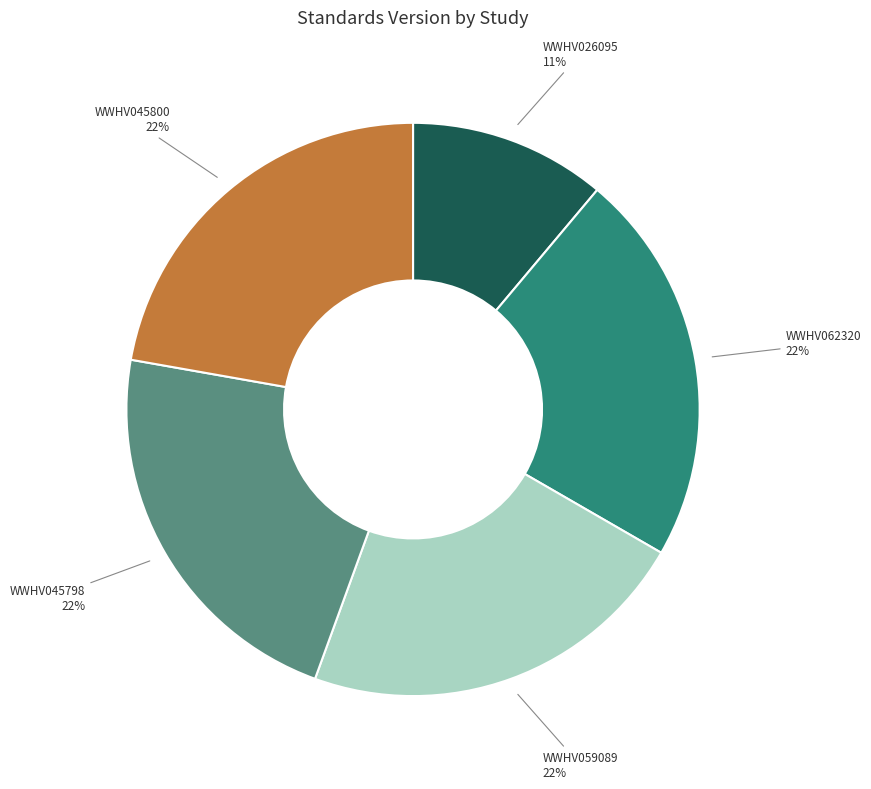

What is the ratio of the value at WWHV026095 to the value at WWHV062320?

0.5